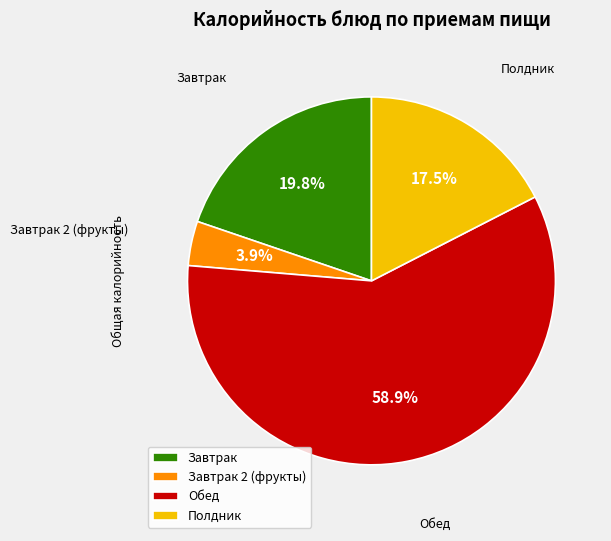

Count the number of slices in the pie.

4